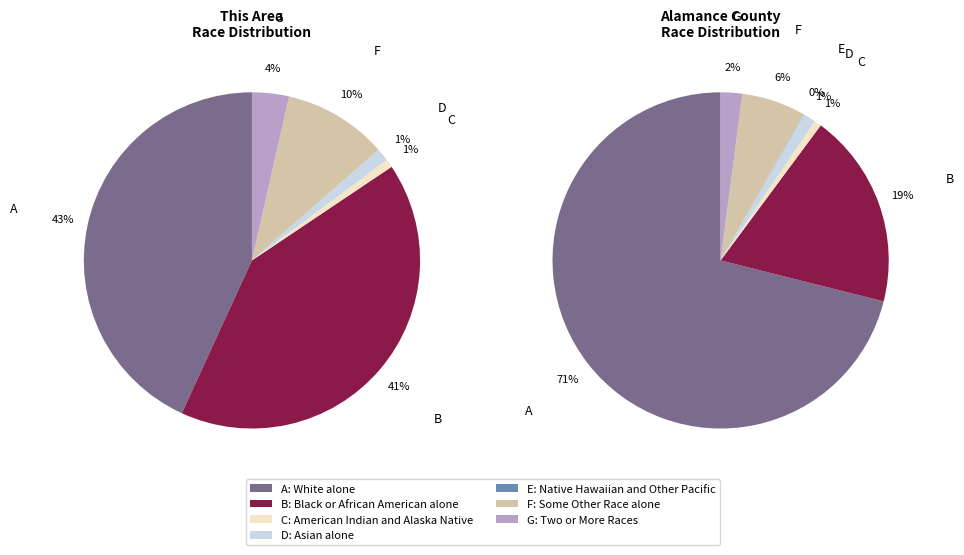

Which category has the smallest portion of the pie?

Native Hawaiian and Other Pacific